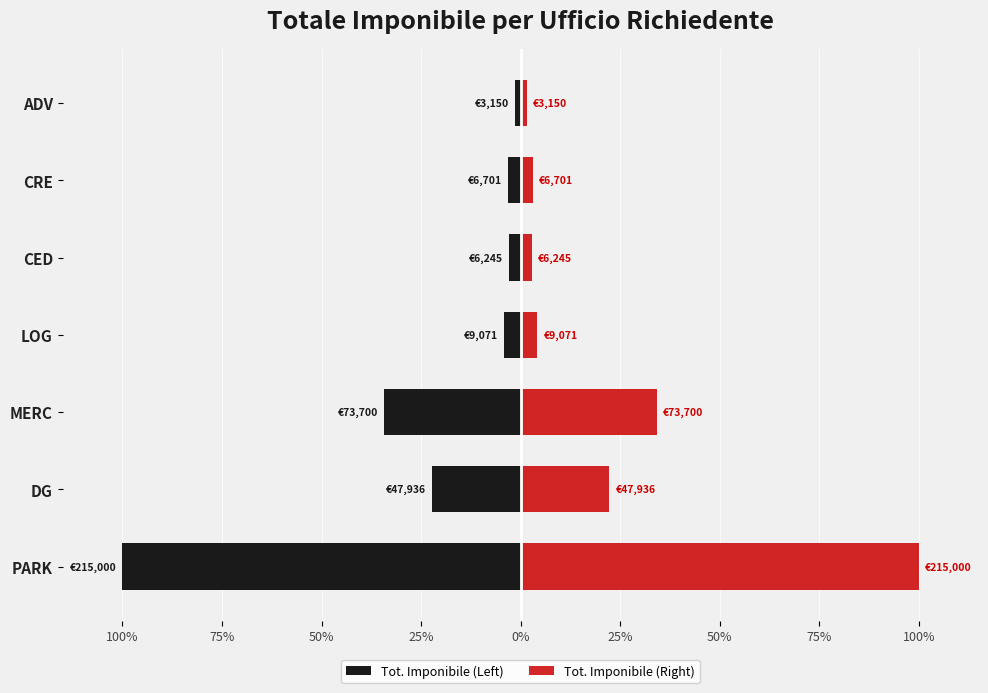

What is the sum of the Tot. Imponibile (Right) values at DG and MERC?

56.6